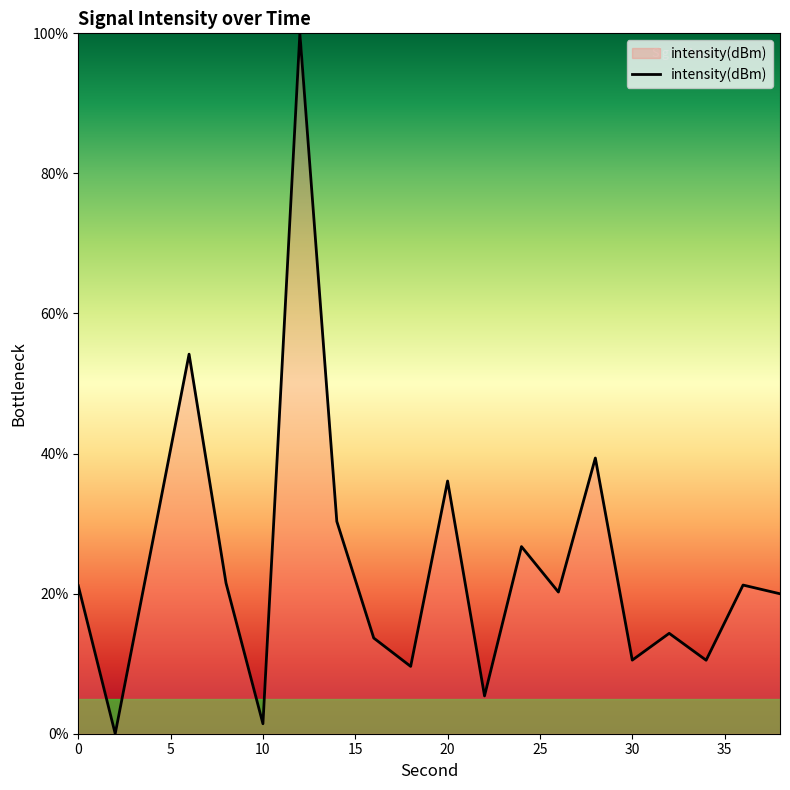

What is the greatest value displayed?

100.0